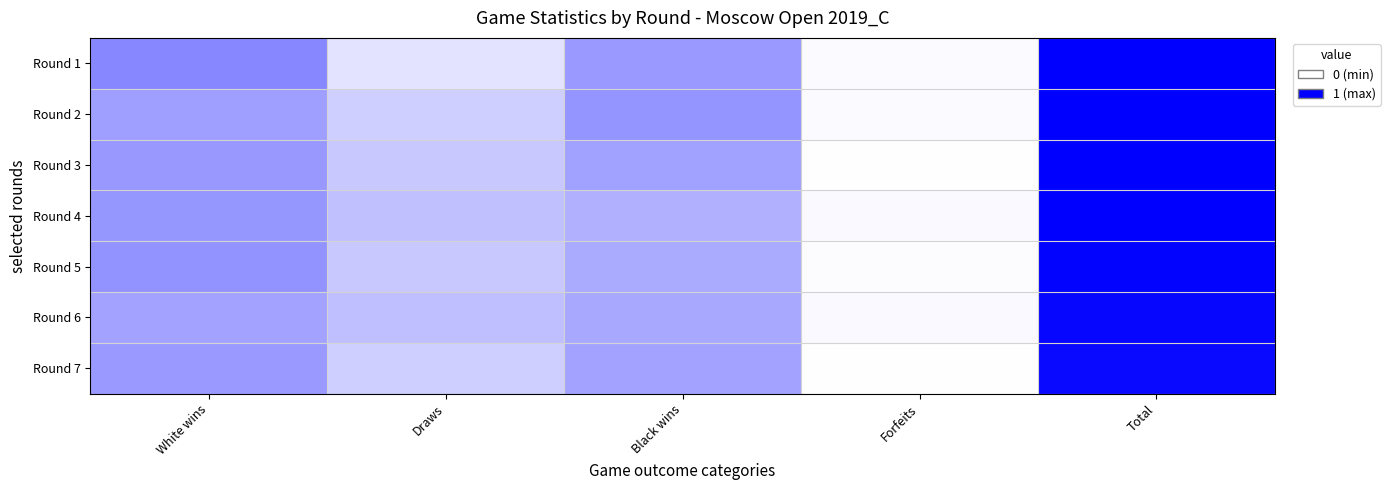

At which category does the chart reach its peak across all series?

Total